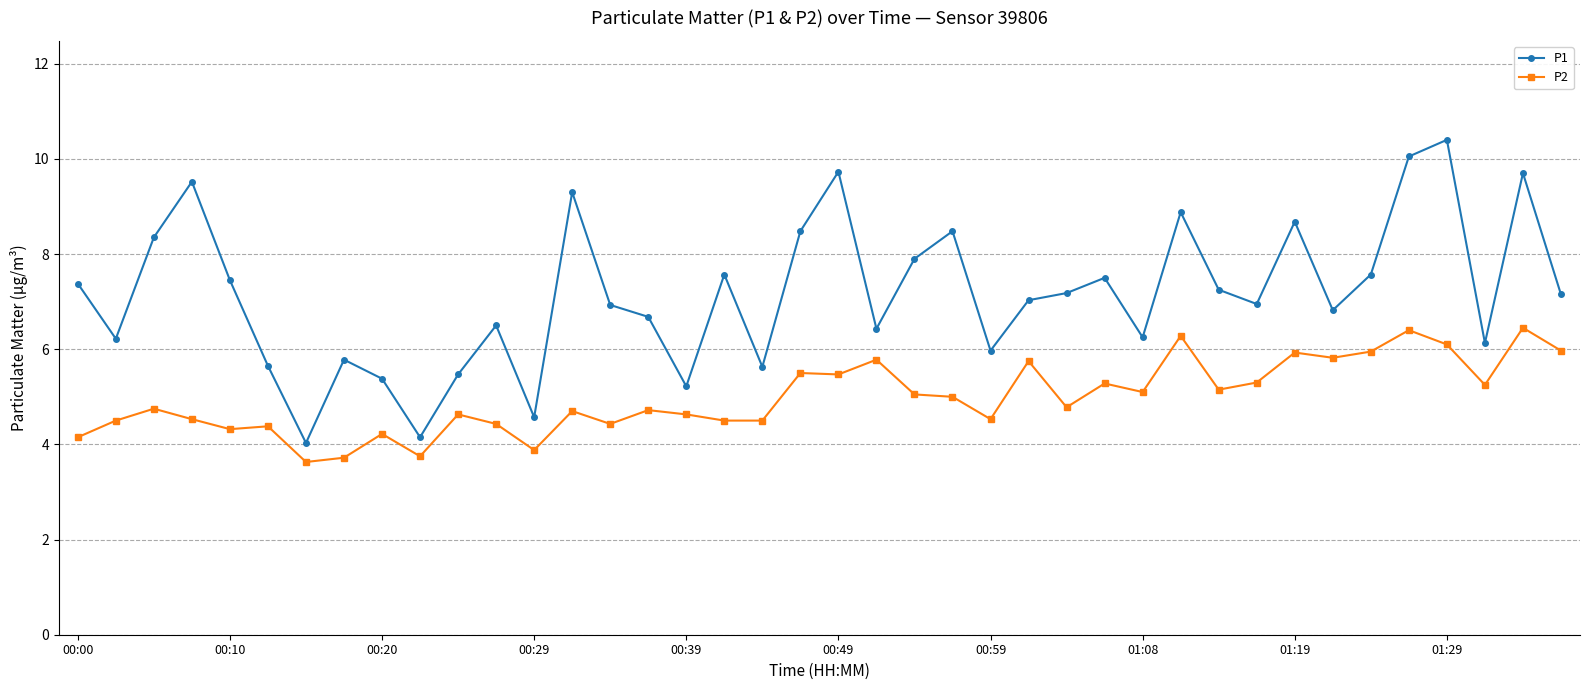

List the series in order of their peak value, highest first.

P1, P2